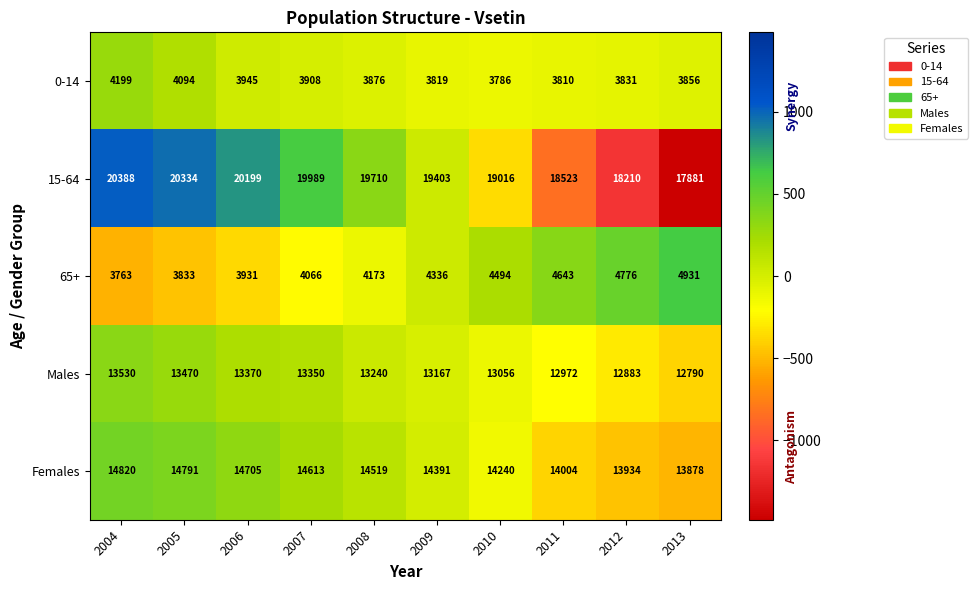

Which series has the largest total across all categories?

15-64